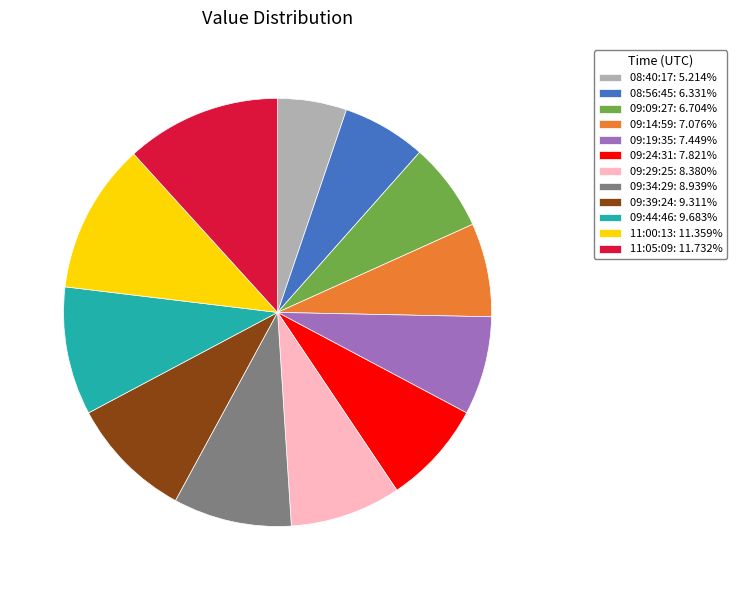

Approximately how many times larger is the value at 09:14:59: 7.076% compared to 09:29:25: 8.380%?

0.8